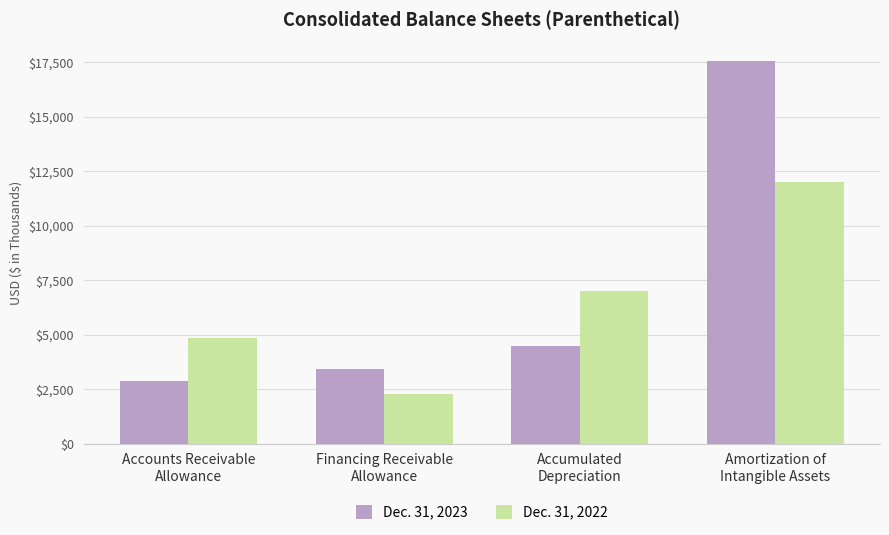

Which series has the largest total across all categories?

Dec. 31, 2023